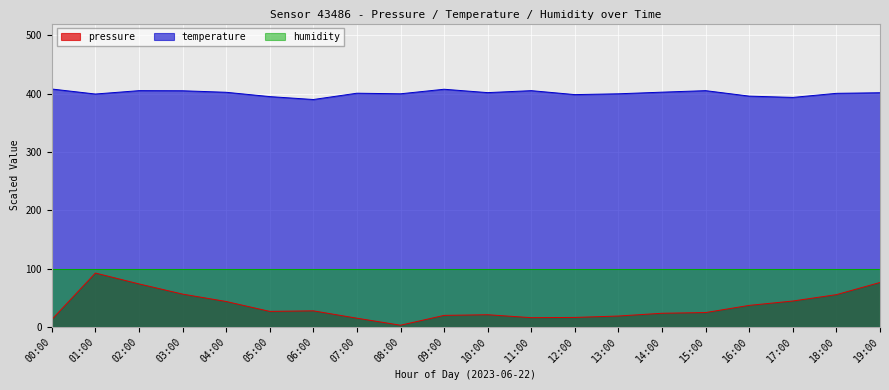

Reading left to right, transcribe all the data shown in this chart.

pressure: 00:00=12.6	01:00=92.3	02:00=73.7	03:00=56.2	04:00=43.5	05:00=26.6	06:00=27.5	07:00=14.9	08:00=2.8	09:00=19.7	10:00=20.8	11:00=15.8	12:00=16.2	13:00=18.6	14:00=23.4	15:00=24.6	16:00=36.9	17:00=44.3	18:00=55.3	19:00=76.1
temperature: 00:00=407.8	01:00=399.2	02:00=405.0	03:00=404.8	04:00=402.2	05:00=394.8	06:00=389.8	07:00=400.6	08:00=399.6	09:00=407.4	10:00=401.6	11:00=405.0	12:00=398.2	13:00=399.6	14:00=402.4	15:00=405.0	16:00=395.6	17:00=393.4	18:00=400.4	19:00=401.4